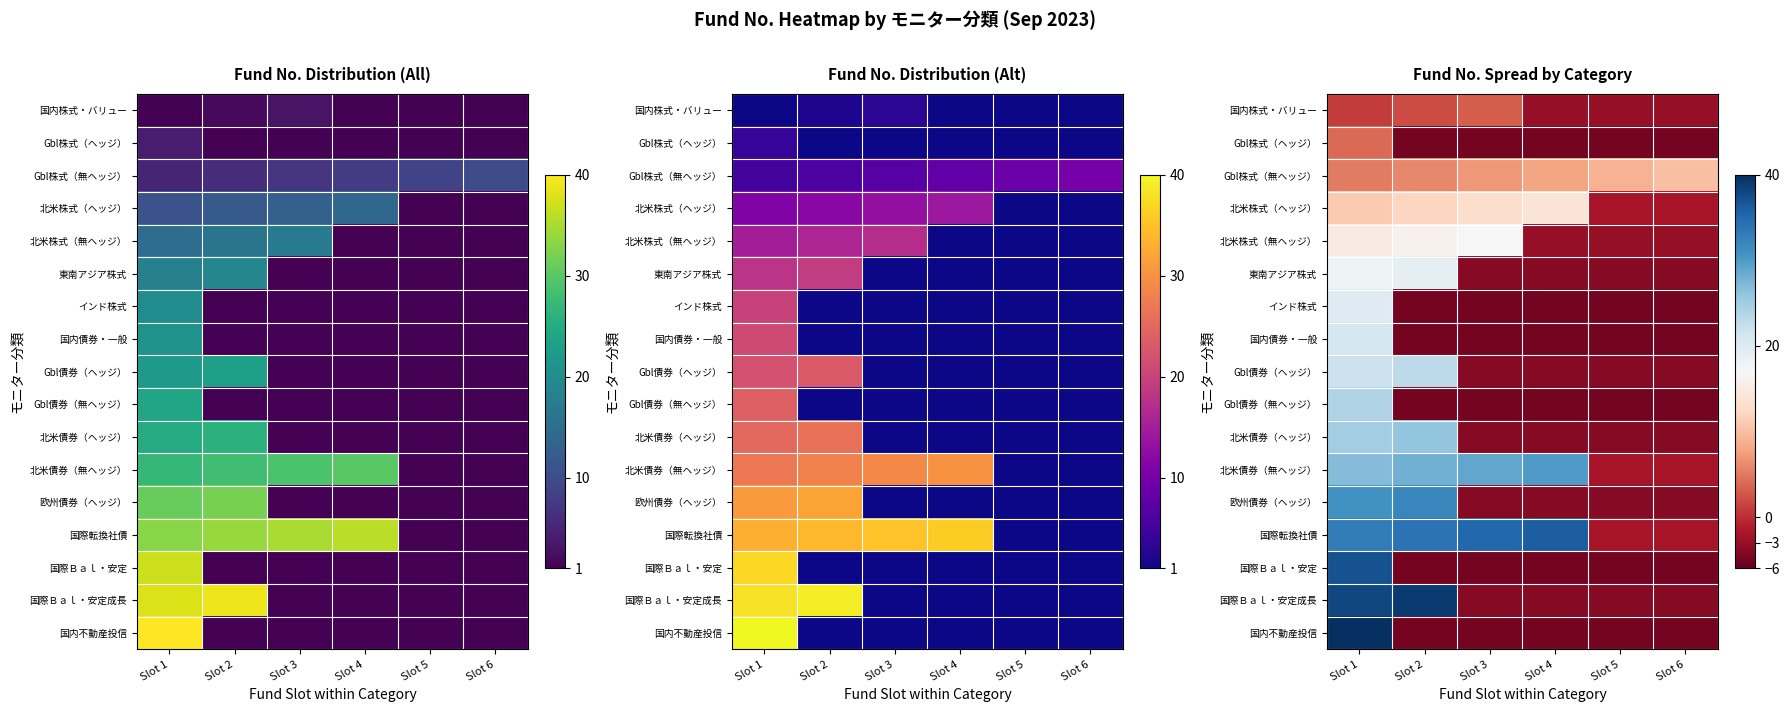

Is it true that 国際転換社債 equals 21 at Slot 2?

False